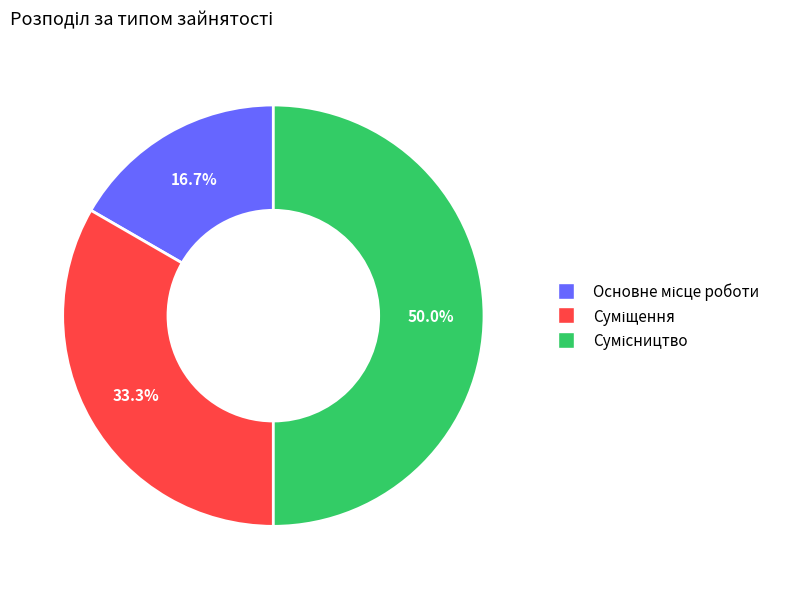

True or false: Сумісництво accounts for 50% of the total.

True